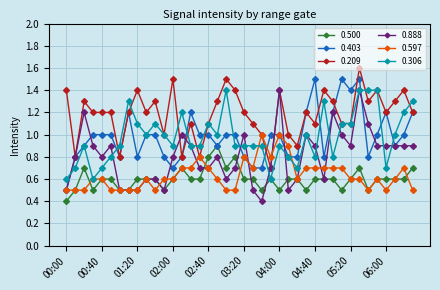

What is the minimum value for 0.597?

0.5